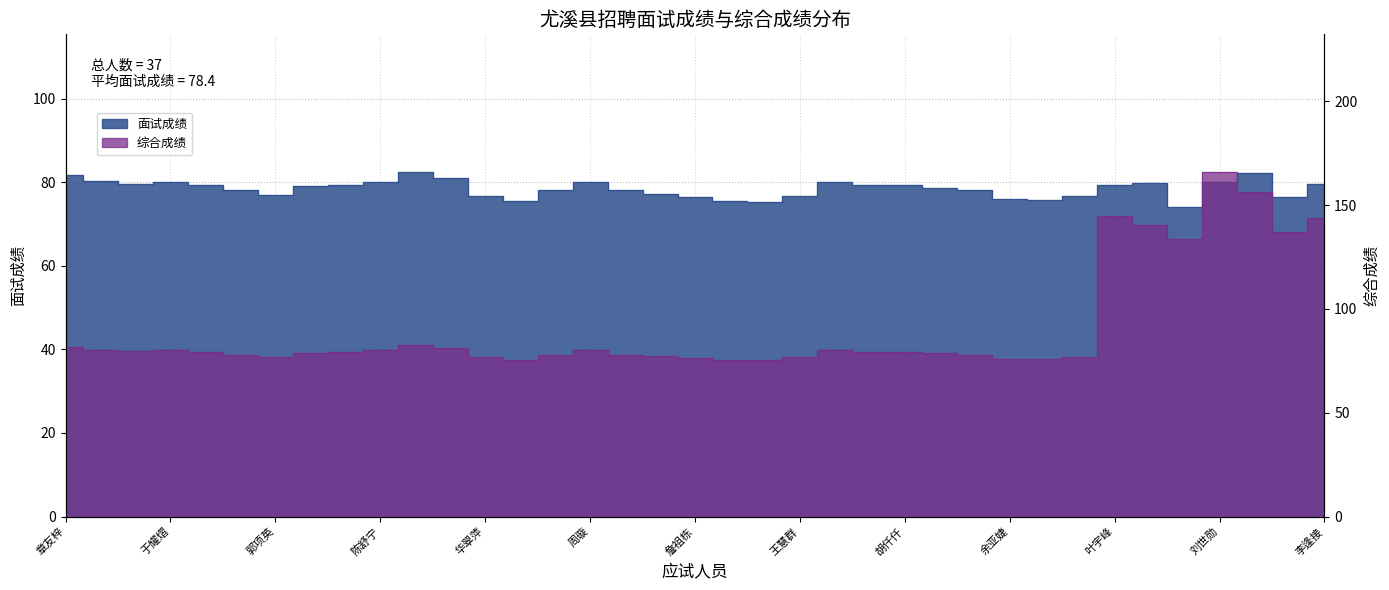

Between 陈振宁 and 刘世勋, which is larger?

刘世勋